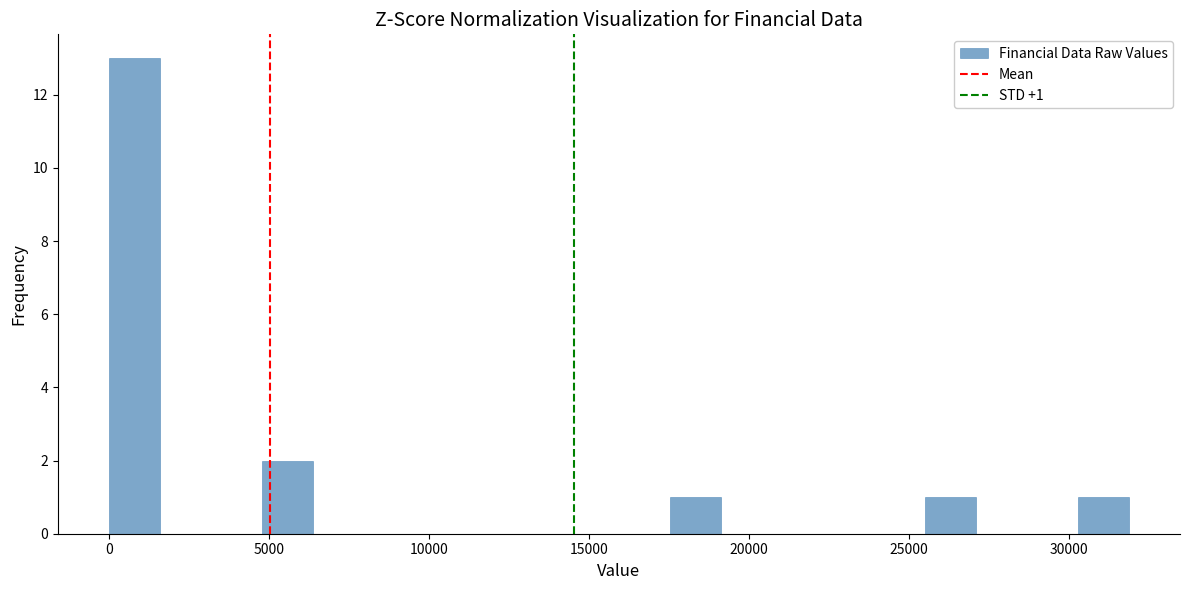

Read against the x-axis, roughly where is the centre of the tallest bar?

1000